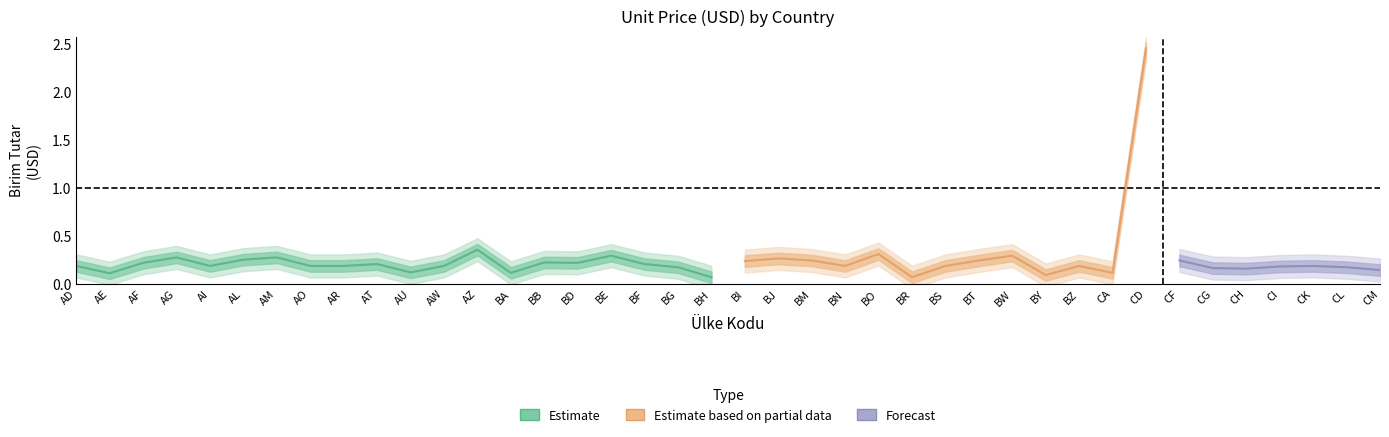

How many interior local peaks (higher than both neighbors) does the data have?

12